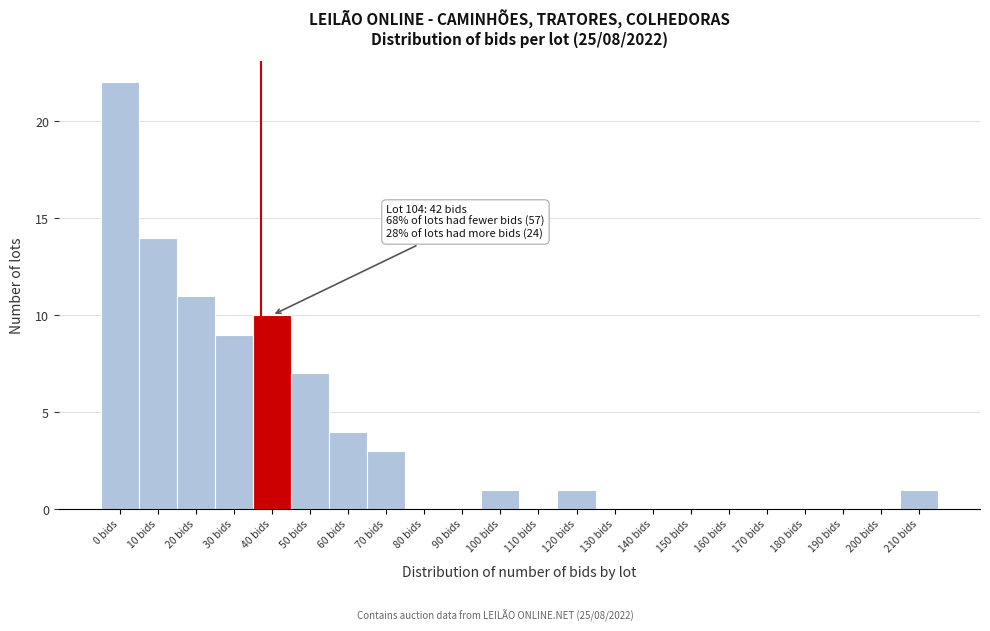

Reading left to right, list all the values displayed in this chart.

0 bids=22	10 bids=14	20 bids=11	30 bids=9	40 bids=10	50 bids=7	60 bids=4	70 bids=3	80 bids=0	90 bids=0	100 bids=1	110 bids=0	120 bids=1	130 bids=0	140 bids=0	150 bids=0	160 bids=0	170 bids=0	180 bids=0	190 bids=0	200 bids=0	210 bids=1